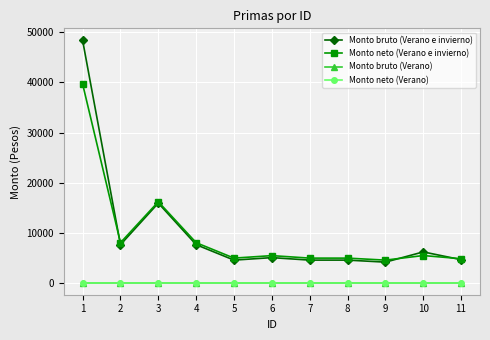

True or false: Monto neto (Verano e invierno) has a value of 7383.6 at 10.

False